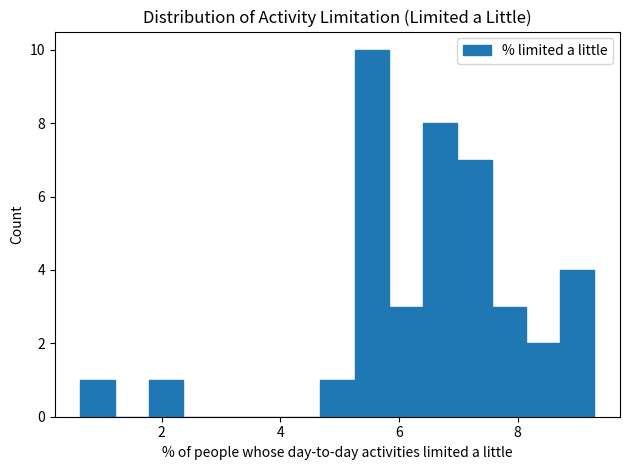

Around what value on the x-axis is the tallest bar? Give the approximate position of its centre, as read against the axis.

5.6